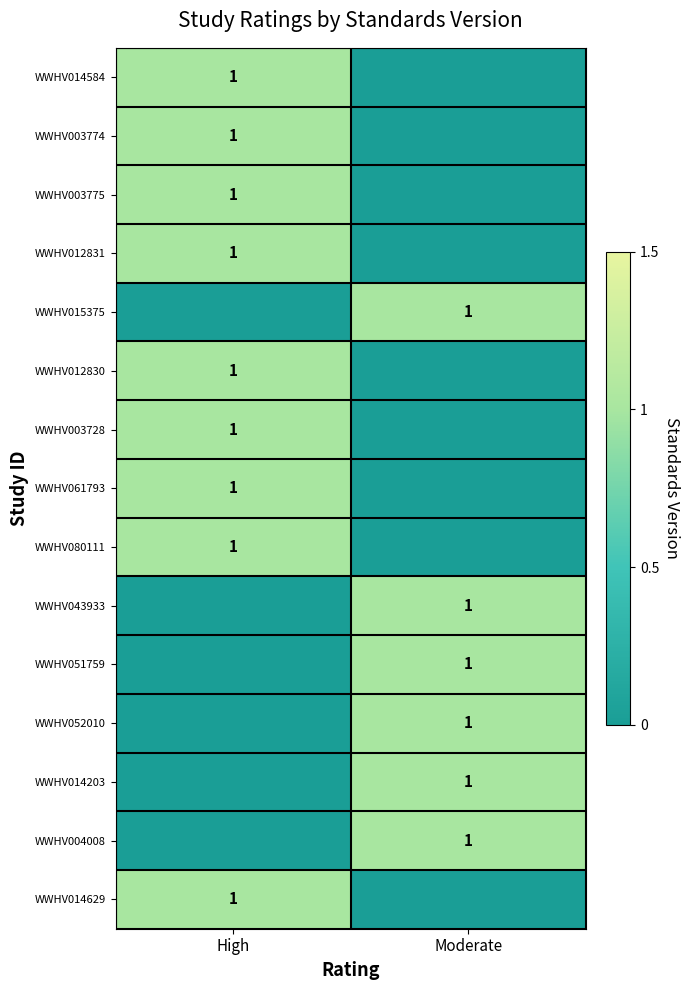

The WWHV003728 series shows 1 at High. True or false?

True